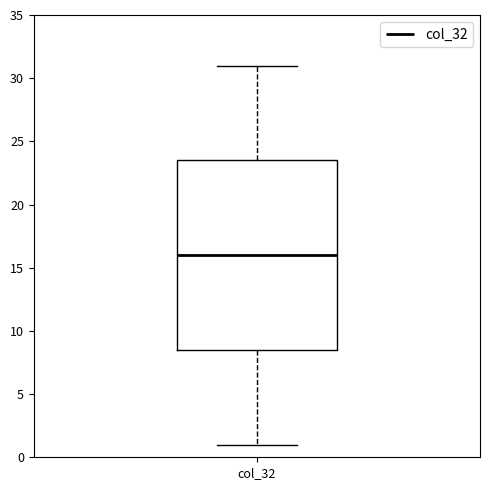

Transcribe this box plot: give where the median line is, the range the box spans, and where the two whiskers end, as read against the y-axis. The values are not printed on the chart, so give them approximately, as read against the axis.

median 16.0, box 8.5 to 23.5, whiskers 1.0 to 31.0